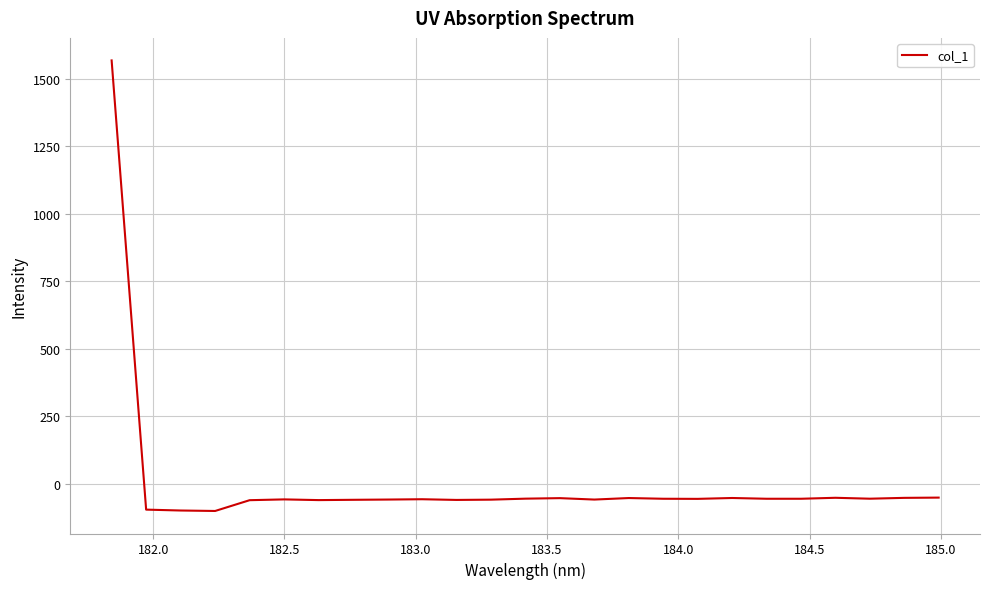

What is the greatest value displayed?

1568.9